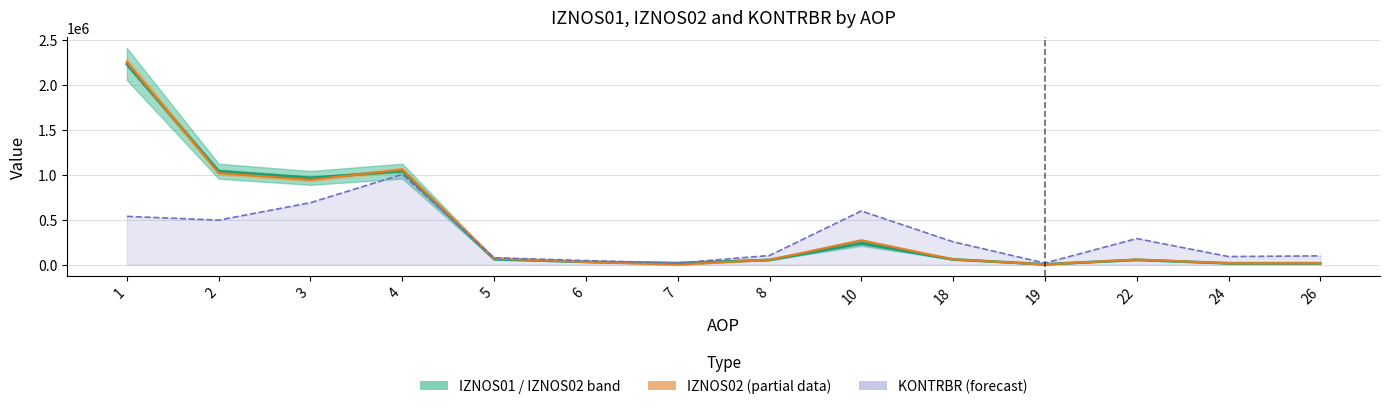

What is the value of the IZNOS02 (partial) point at the 1st from the left?

2254571.6